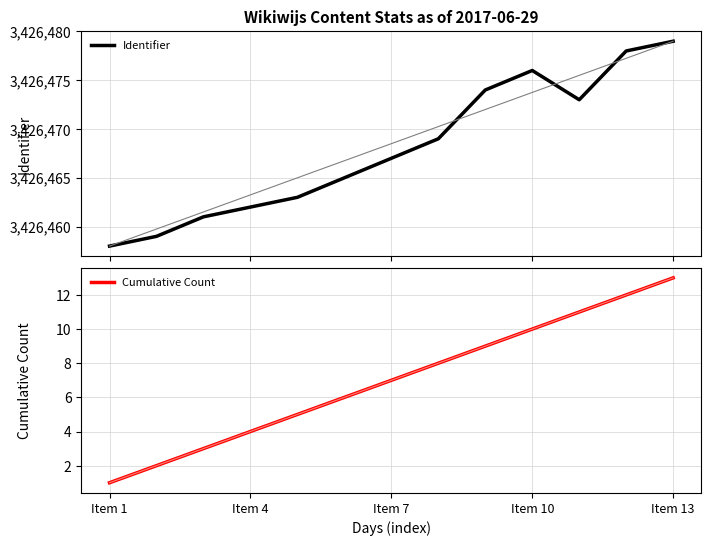

Which series has the largest range (max minus min)?

Identifier